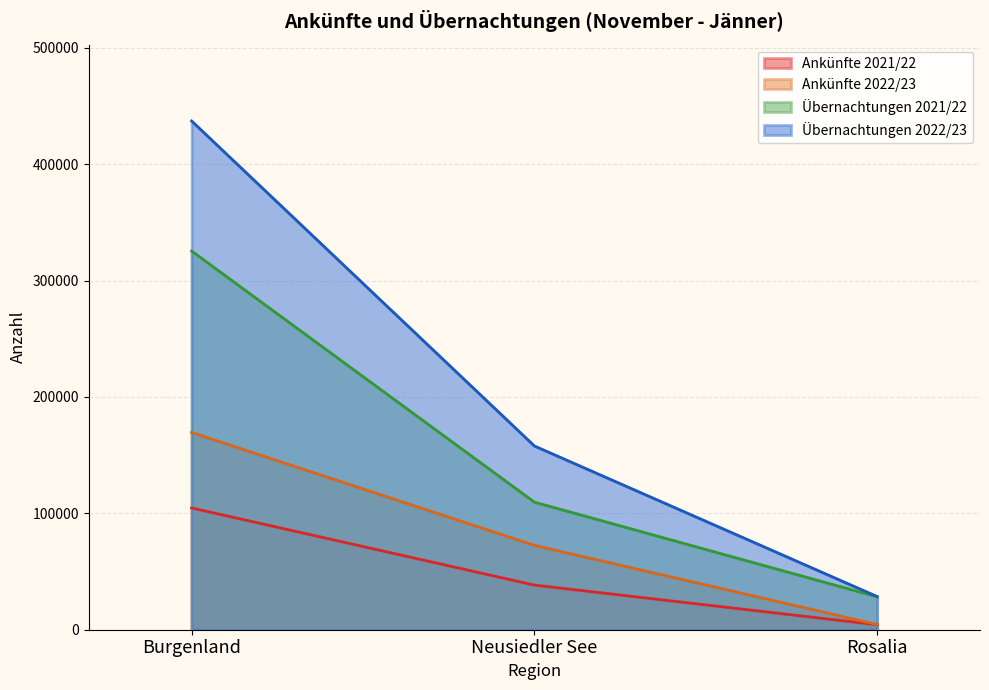

At which label does Ankünfte 2021/22 first exceed 38359?

Burgenland